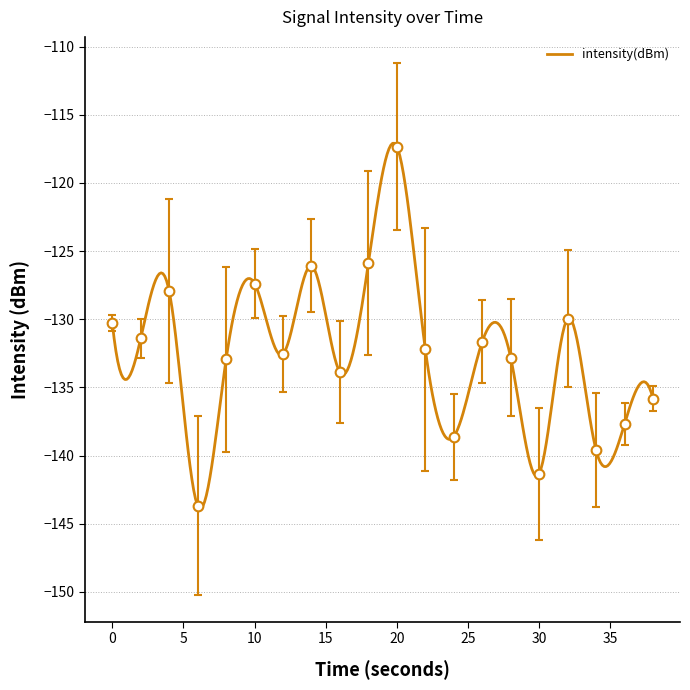

Which has a higher value, 36 or 4?

4